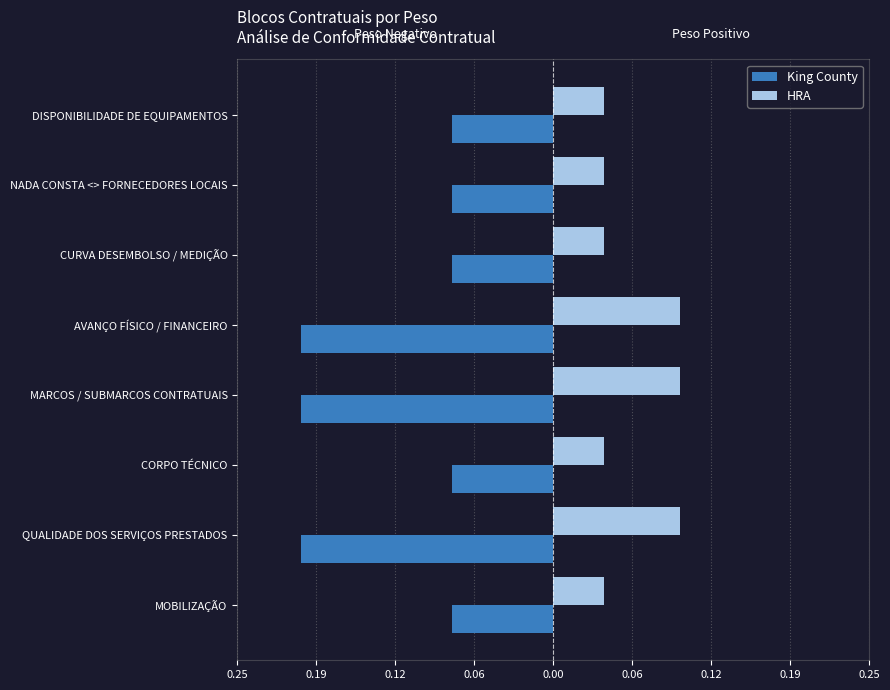

What are all the series names shown in the legend?

King County, HRA